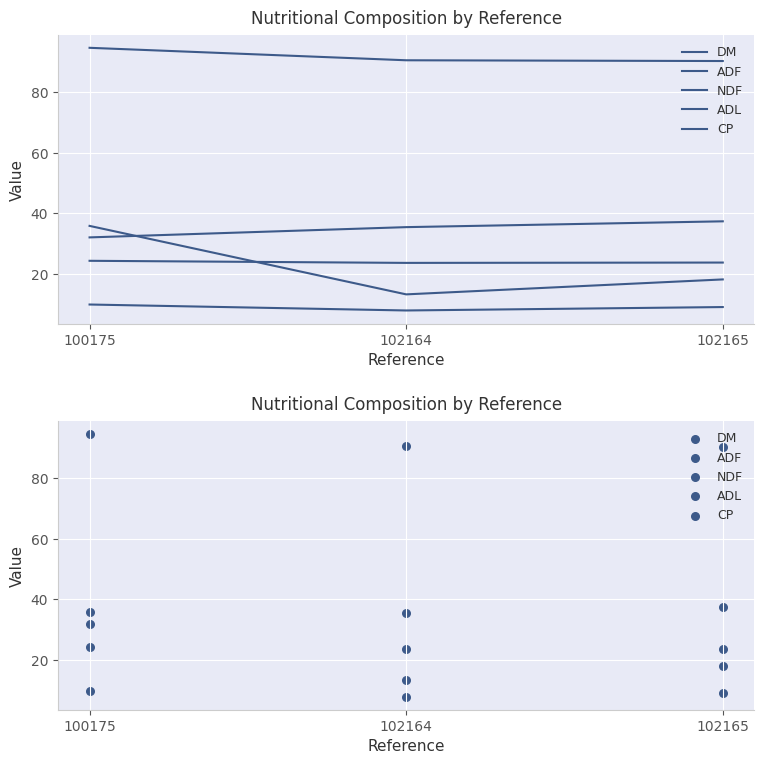

Which series has the largest total across all categories?

DM